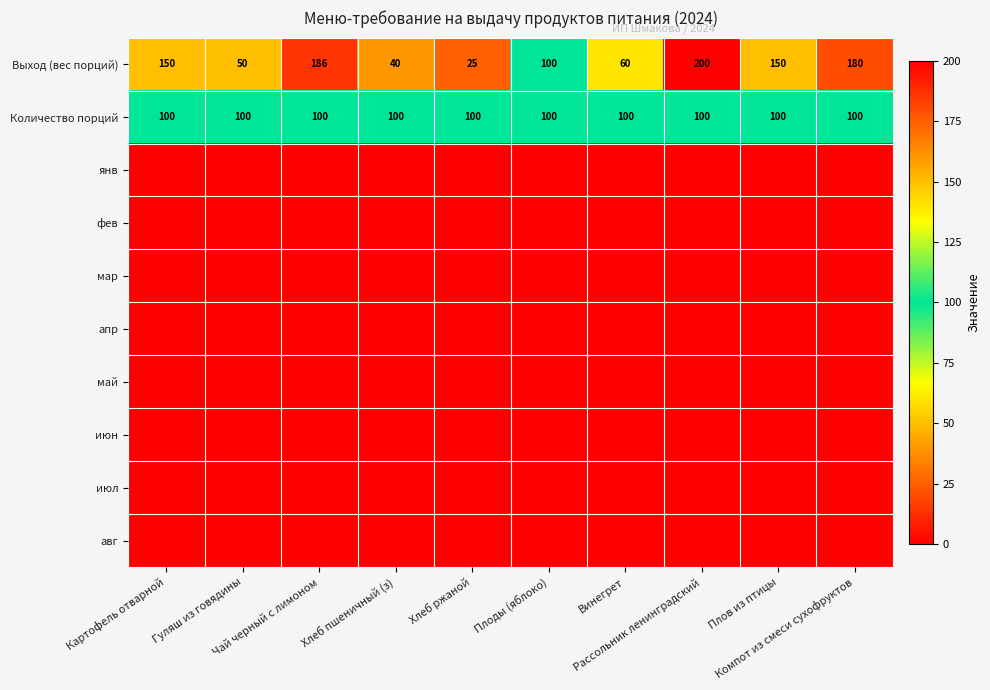

What is the greatest value displayed?

200